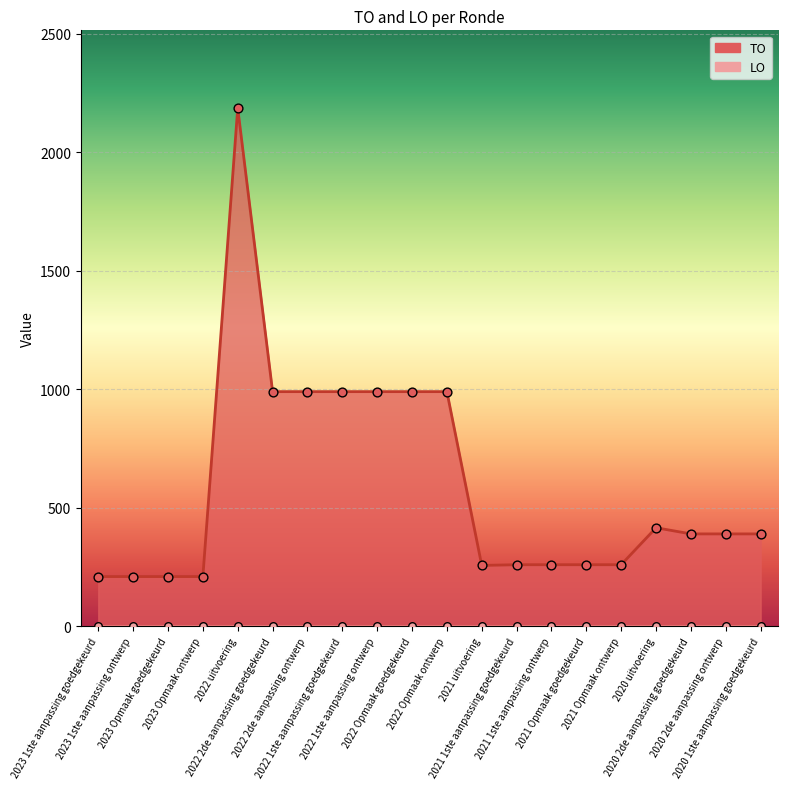

What is the ratio of the value at 2022 Opmaak goedgekeurd to the value at 2022 Opmaak ontwerp?

1.0